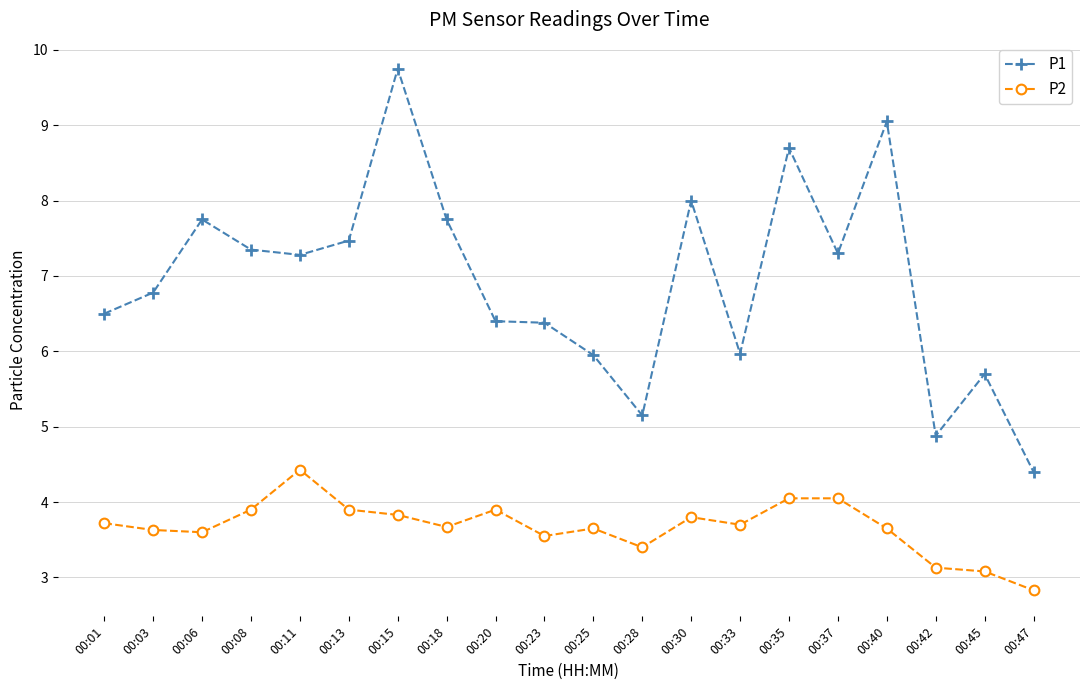

What are all the series names shown in the legend?

P1, P2